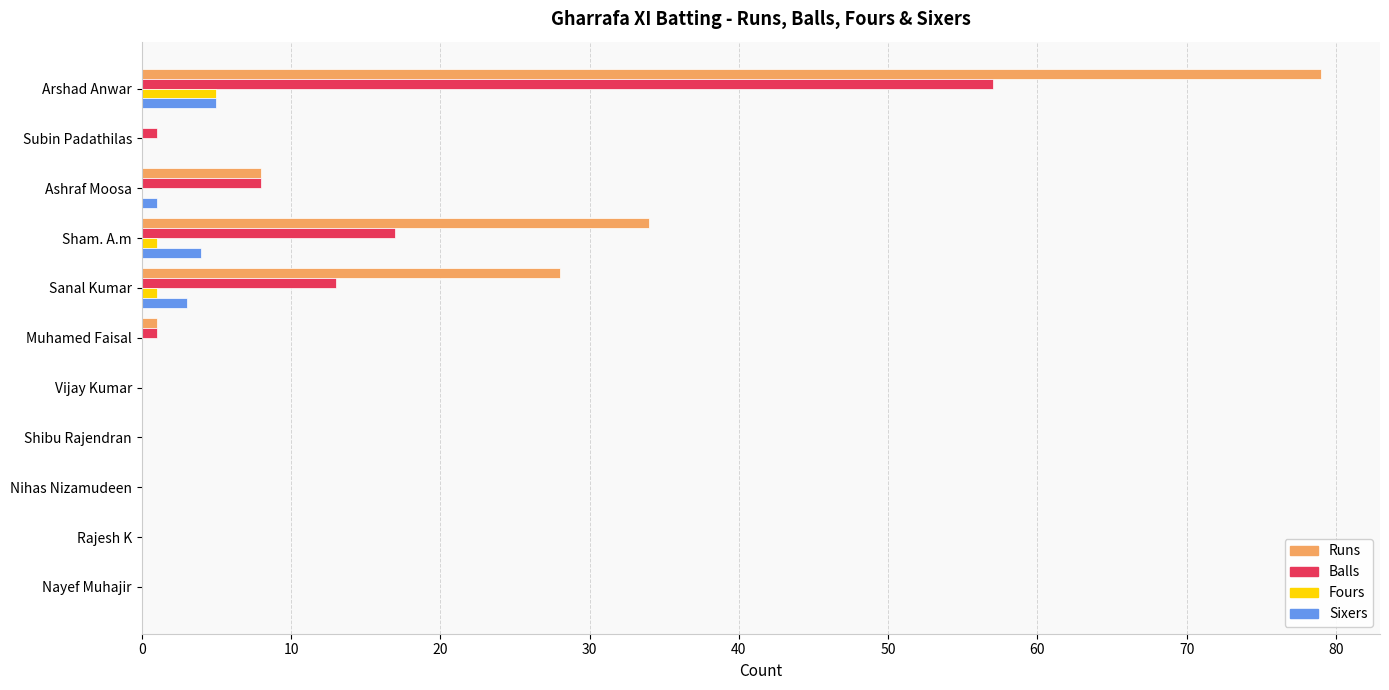

The Balls series shows 0 at Nayef Muhajir. True or false?

True